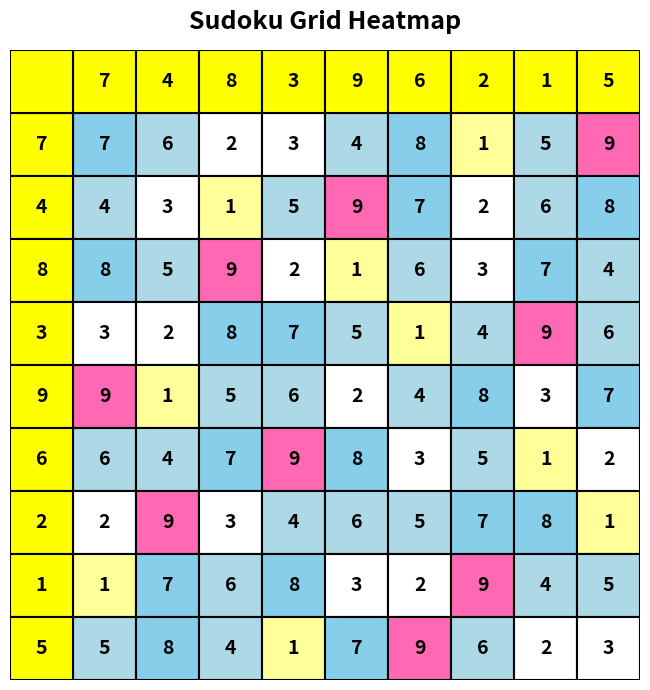

Reading left to right, extract all data points from this chart.

7: 0=7	1=6	2=2	3=3	4=4	5=8	6=1	7=5	8=9
4: 0=4	1=3	2=1	3=5	4=9	5=7	6=2	7=6	8=8
8: 0=8	1=5	2=9	3=2	4=1	5=6	6=3	7=7	8=4
3: 0=3	1=2	2=8	3=7	4=5	5=1	6=4	7=9	8=6
9: 0=9	1=1	2=5	3=6	4=2	5=4	6=8	7=3	8=7
6: 0=6	1=4	2=7	3=9	4=8	5=3	6=5	7=1	8=2
2: 0=2	1=9	2=3	3=4	4=6	5=5	6=7	7=8	8=1
1: 0=1	1=7	2=6	3=8	4=3	5=2	6=9	7=4	8=5
5: 0=5	1=8	2=4	3=1	4=7	5=9	6=6	7=2	8=3